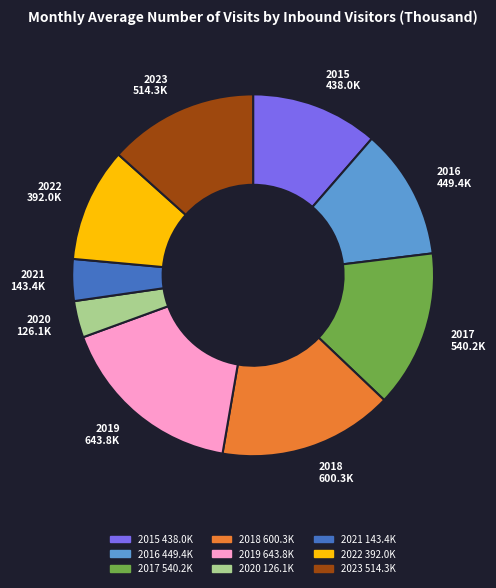

Combined, do 2020 and 2019 account for over 50%?

No